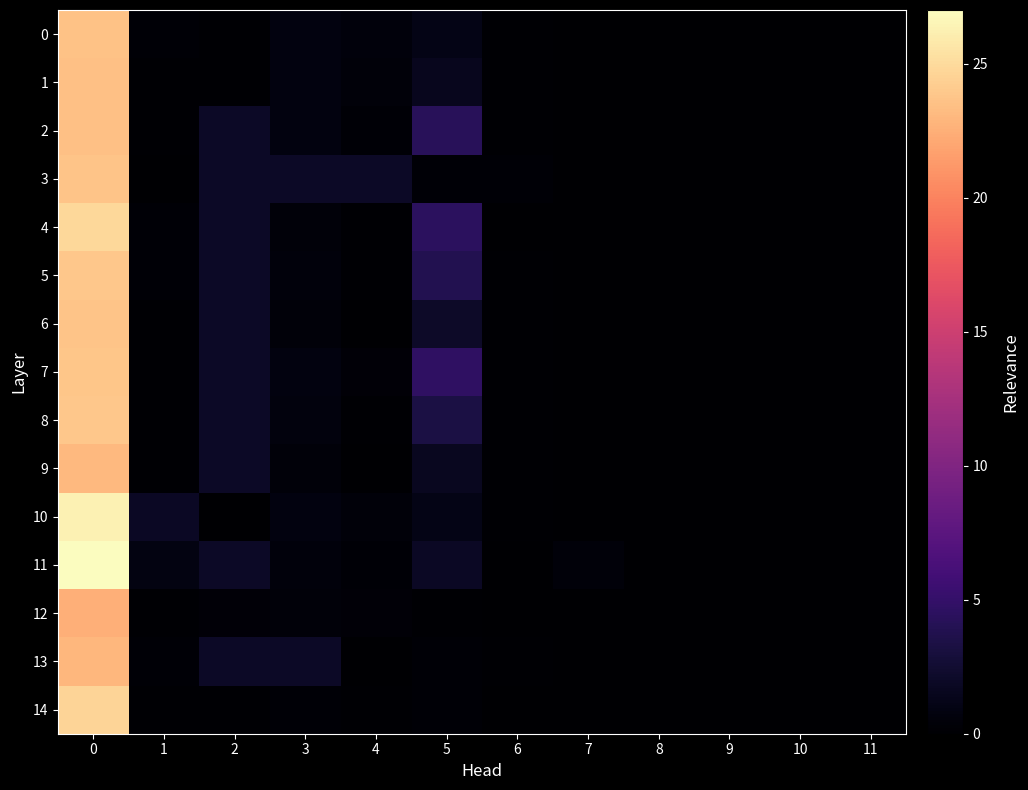

At how many categories does at least one series exceed 22?

1